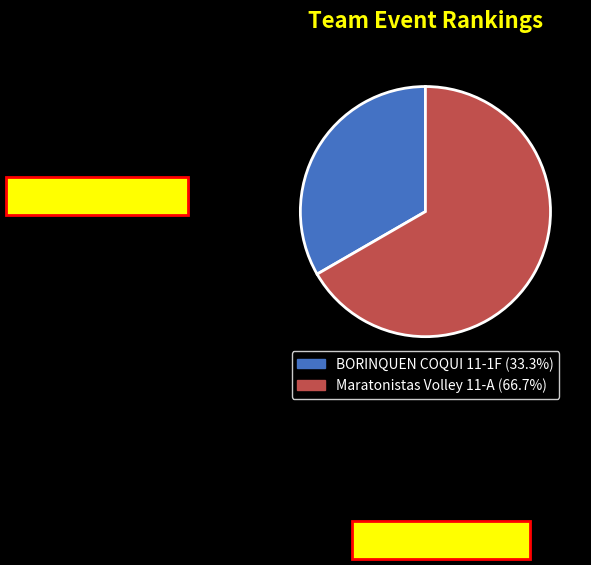

True or false: BORINQUEN COQUI 11-1F accounts for 22% of the total.

False